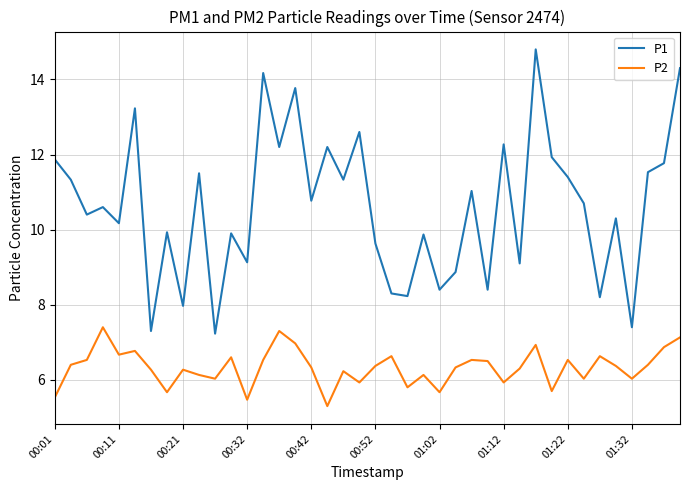

What is the greatest value displayed?

14.8